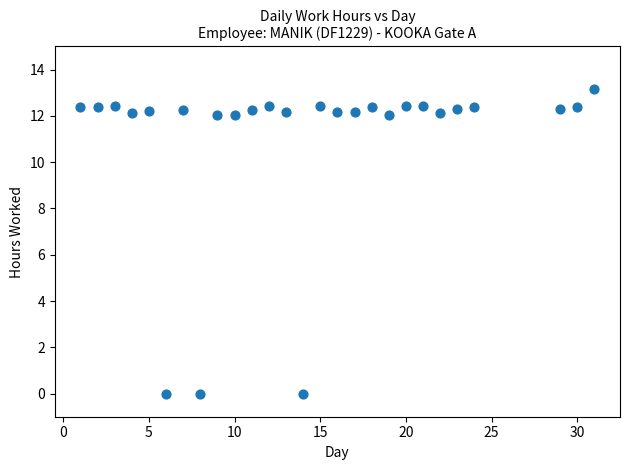

What is the range of X values (max minus min)?

30.0